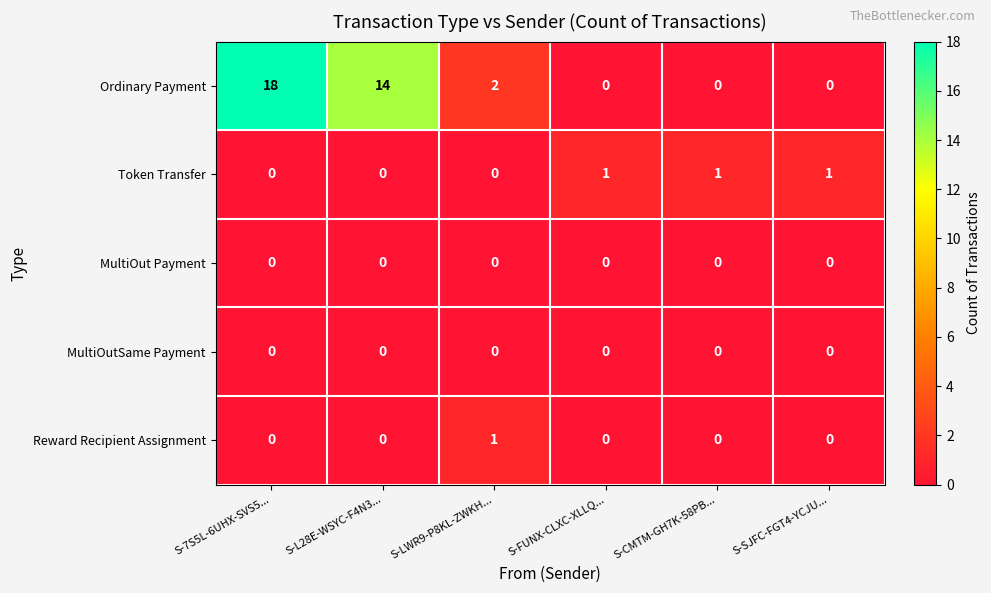

At which category is the sum across all series the highest?

S-7S5L-6UHX-SVS5...